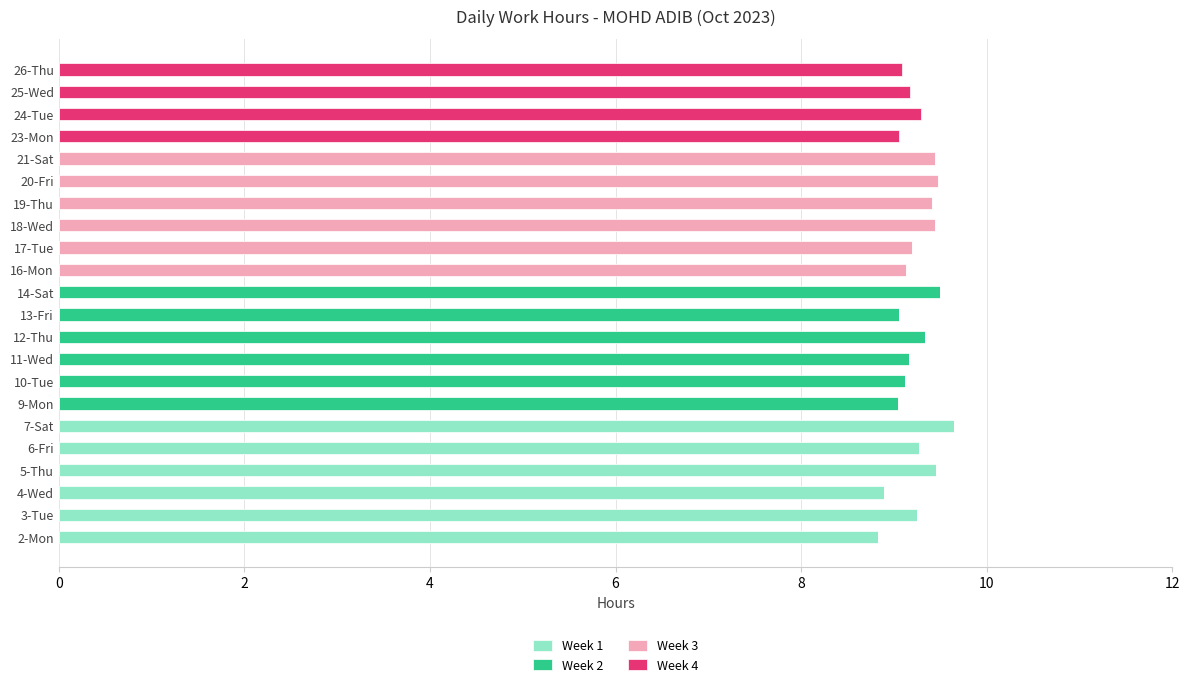

The value of Week 1 at 25-Wed is 3.0. True or false?

False